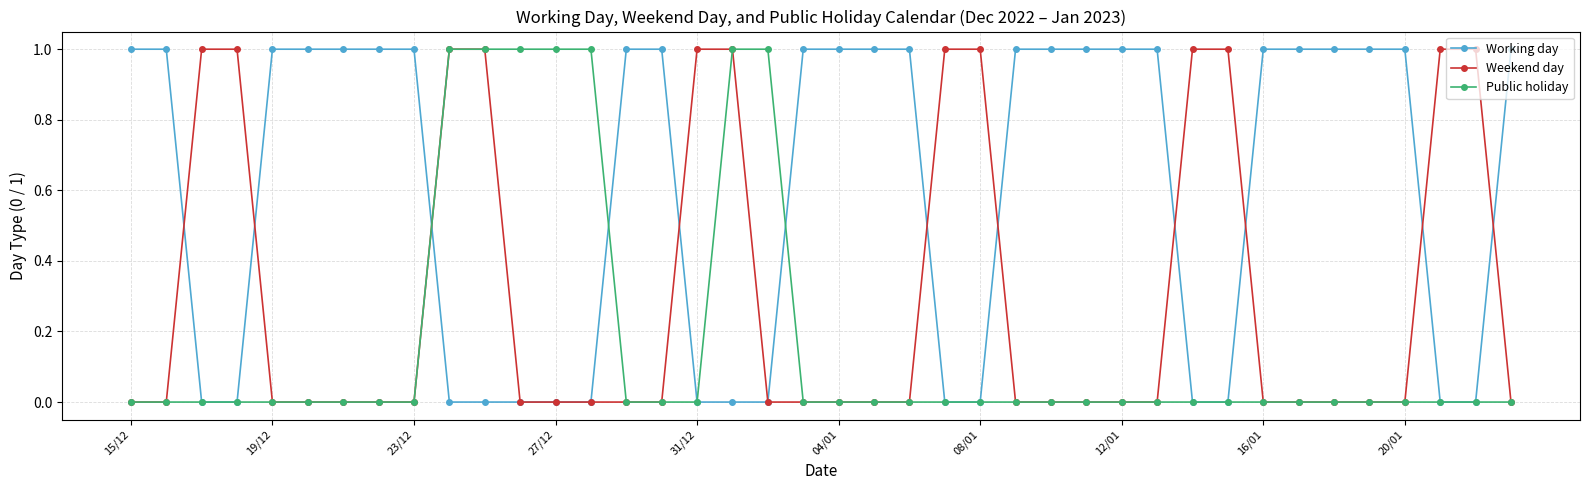

Rank the series by their average value, from highest to lowest.

Working day, Weekend day, Public holiday